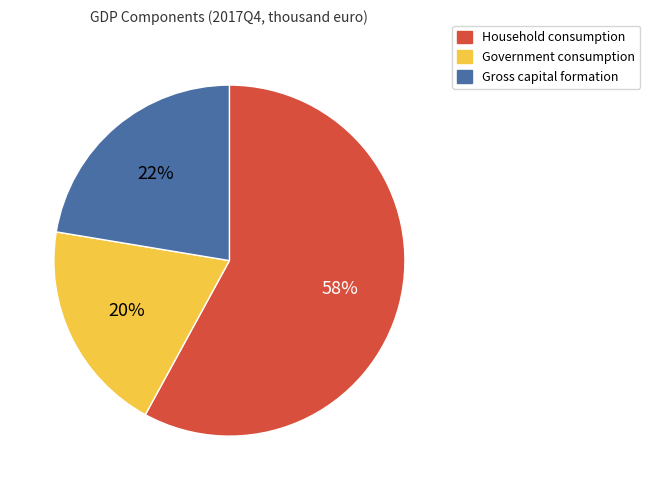

To the nearest percent, what percentage of the pie is Government consumption?

20%